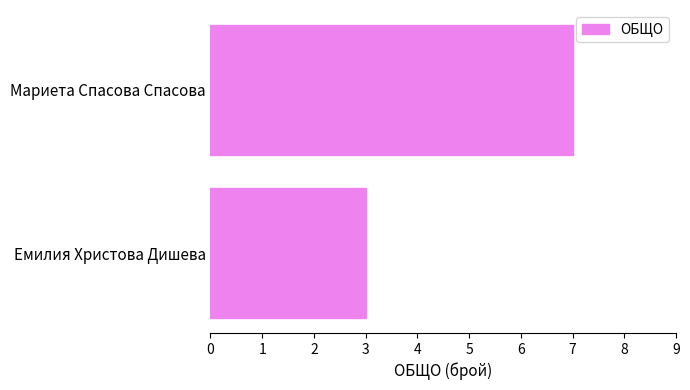

What is the minimum value shown in the chart?

3